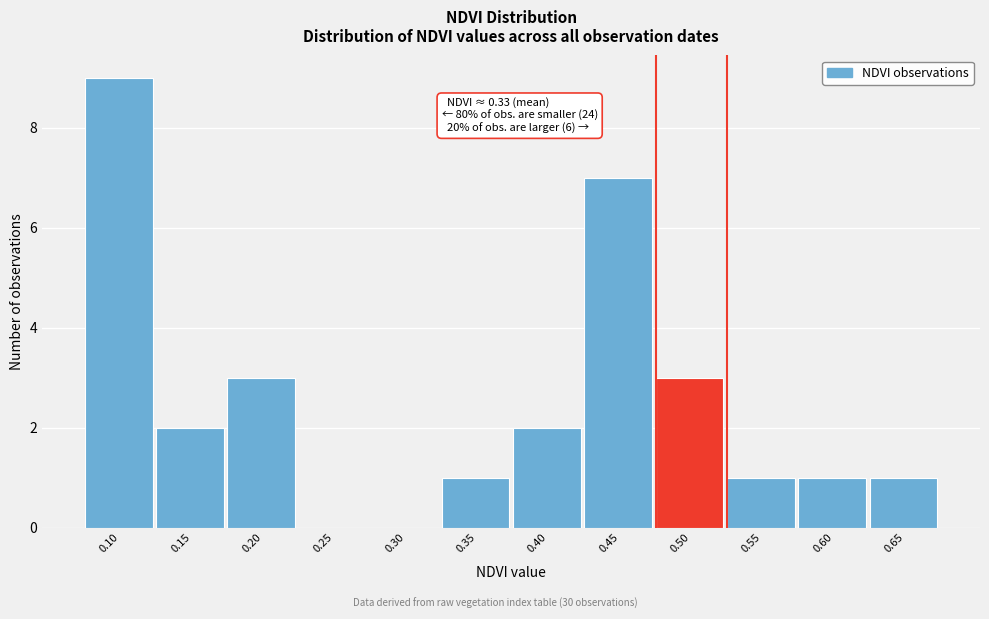

Reading left to right, extract all data points from this chart.

0.10=9	0.15=2	0.20=3	0.25=0	0.30=0	0.35=1	0.40=2	0.45=7	0.50=3	0.55=1	0.60=1	0.65=1